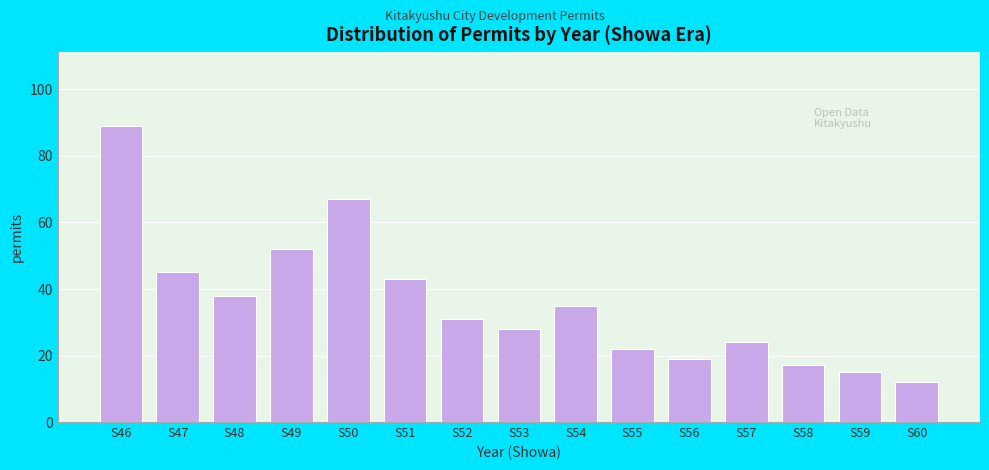

Reading left to right, list all the values displayed in this chart.

89	45	38	52	67	43	31	28	35	22	19	24	17	15	12